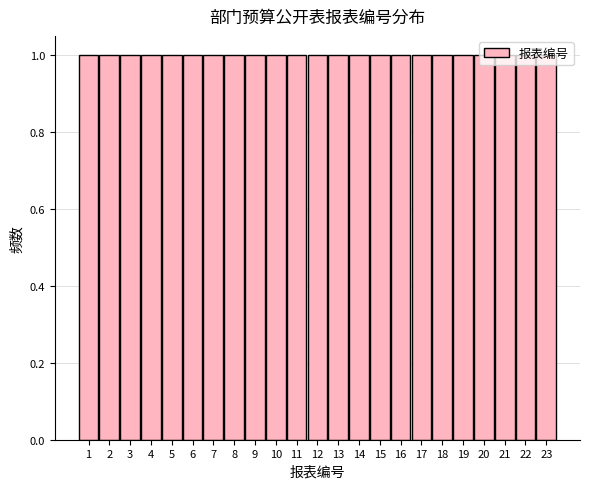

Reading left to right, list every bar in this chart as the range it spans on the x-axis followed by its height. The values are not printed on the chart, so give them approximately, as read against the axis.

0.5 to 1.5: 1
1.5 to 2.5: 1
2.5 to 3.5: 1
3.5 to 4.5: 1
4.5 to 5.5: 1
5.5 to 6.5: 1
6.5 to 7.5: 1
7.5 to 8.5: 1
8.5 to 9.5: 1
9.5 to 10.5: 1
10.5 to 11.5: 1
11.5 to 12.5: 1
12.5 to 13.5: 1
13.5 to 14.5: 1
14.5 to 15.5: 1
15.5 to 16.5: 1
16.5 to 17.5: 1
17.5 to 18.5: 1
18.5 to 19.5: 1
19.5 to 20.5: 1
20.5 to 21.5: 1
21.5 to 22.5: 1
22.5 to 23.5: 1